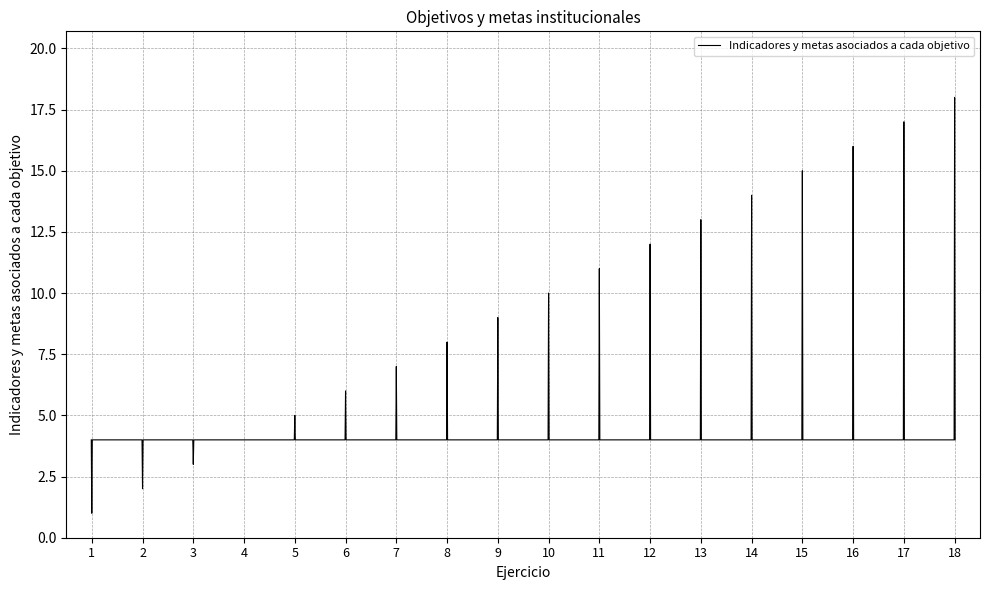

What is the greatest value displayed?

18